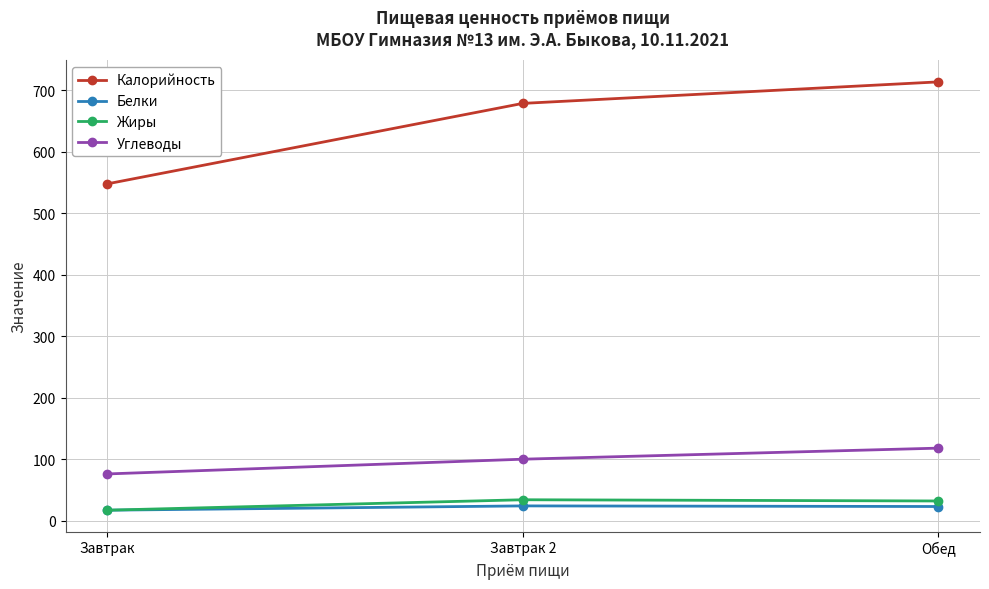

What is the difference between the Калорийность values at Завтрак 2 and Обед?

35